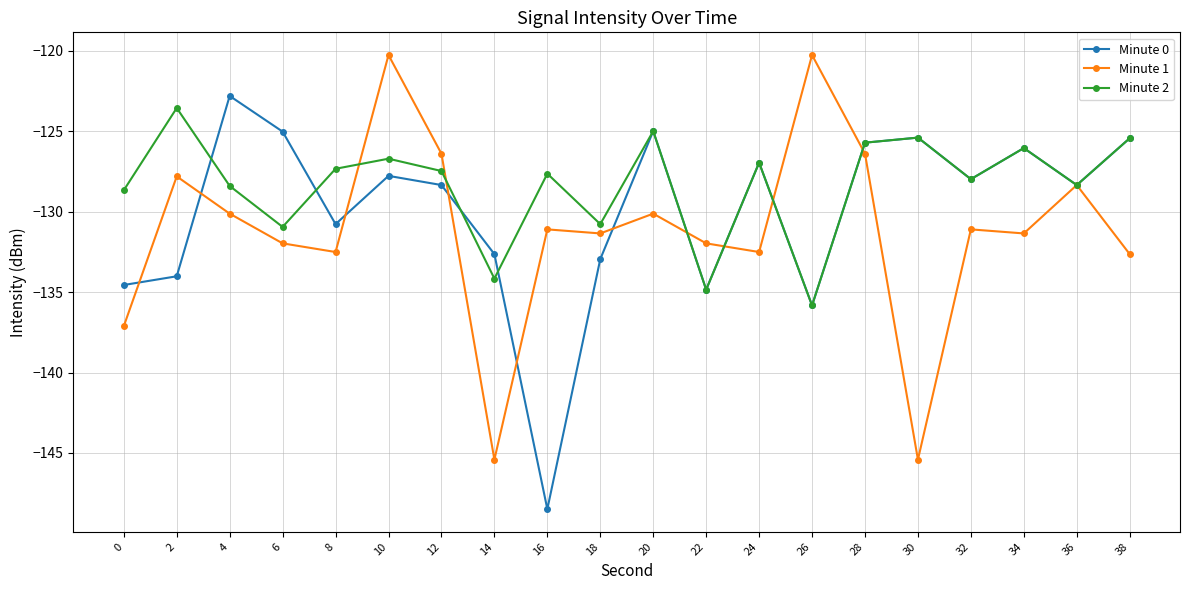

What is the spread (max minus min) of values at 4?

7.3